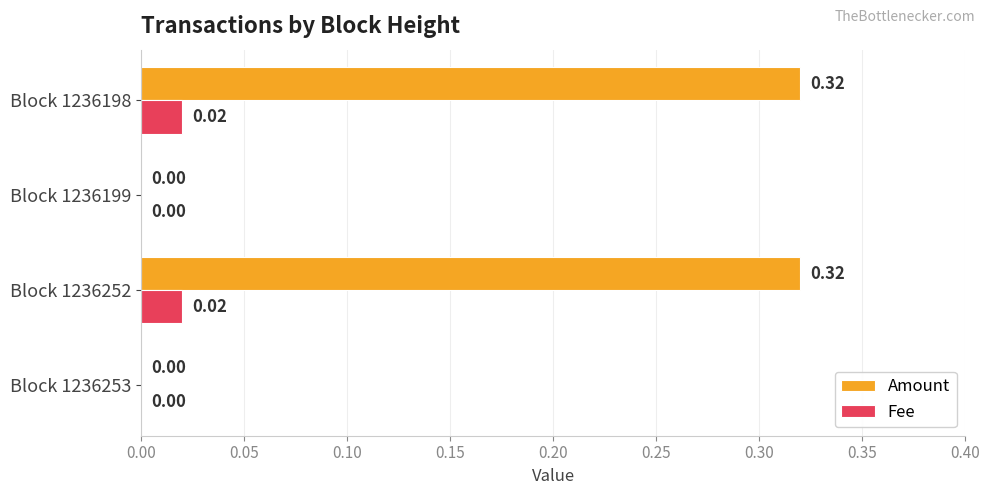

Which series changed the most between Block 1236199 and Block 1236198?

Amount